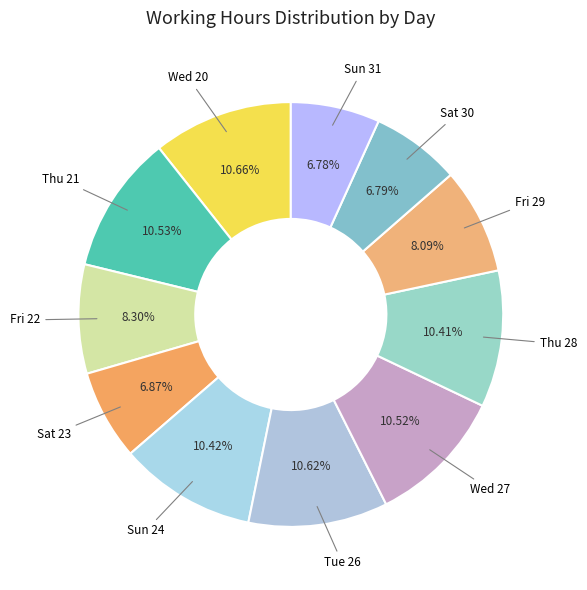

How many slices are in this pie chart?

11